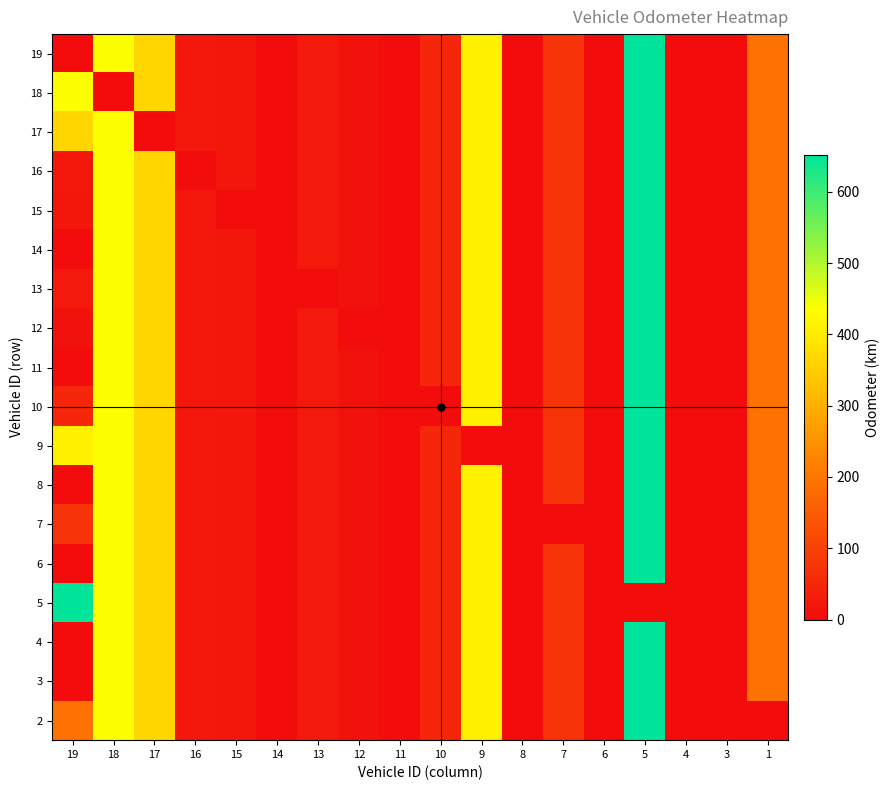

At how many categories does at least one series exceed 516?

2